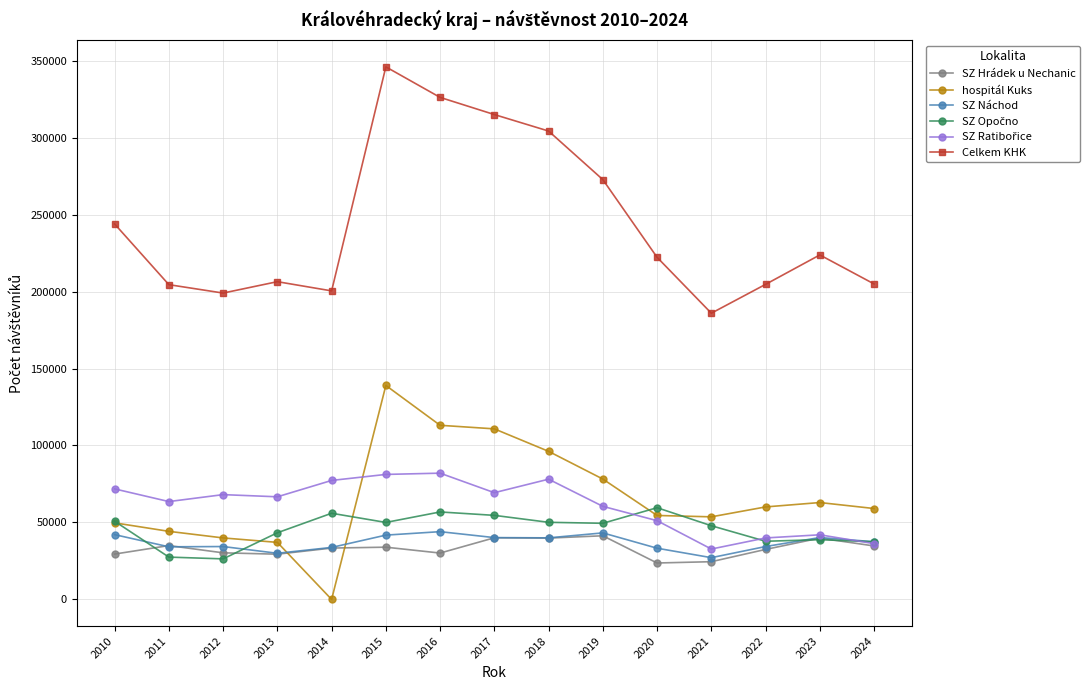

Which series has the widest spread of values?

Celkem KHK